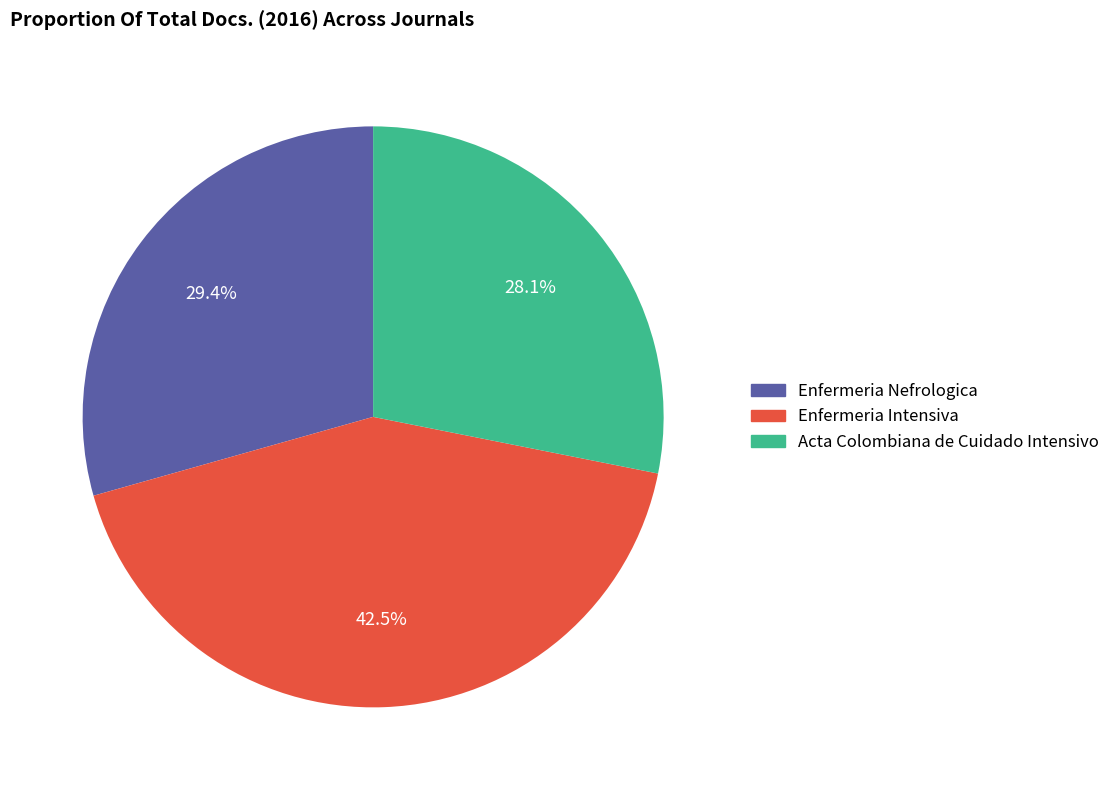

To the nearest percent, what portion does Acta Colombiana de Cuidado Intensivo represent?

28%